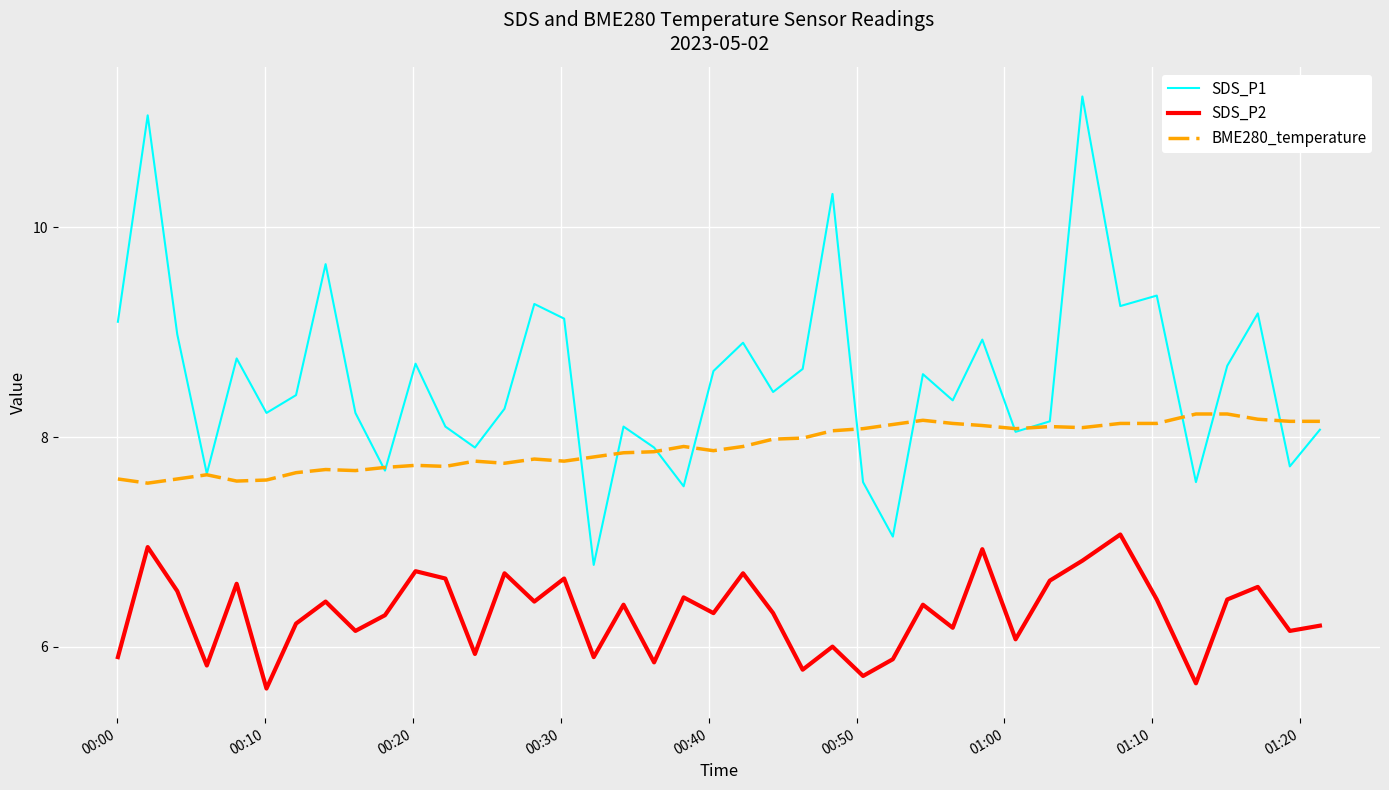

Which series has the widest spread of values?

SDS_P1